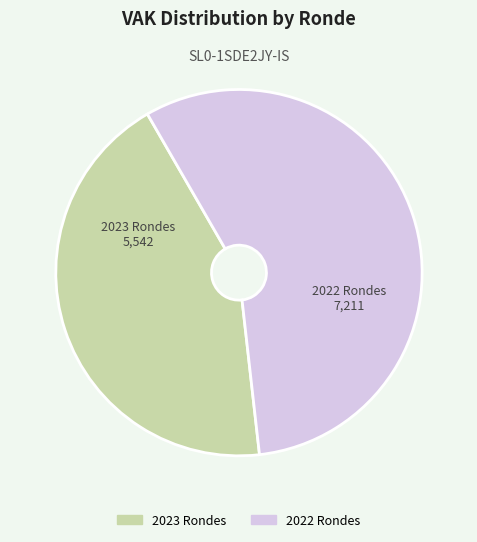

Is there any slice that represents more than half of the pie?

Yes